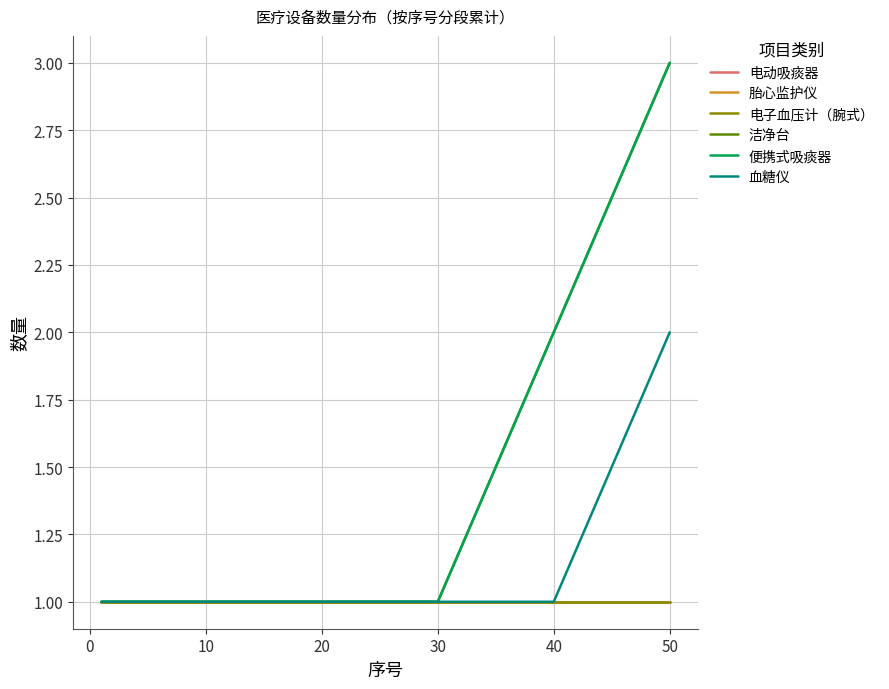

What is the greatest value displayed?

3